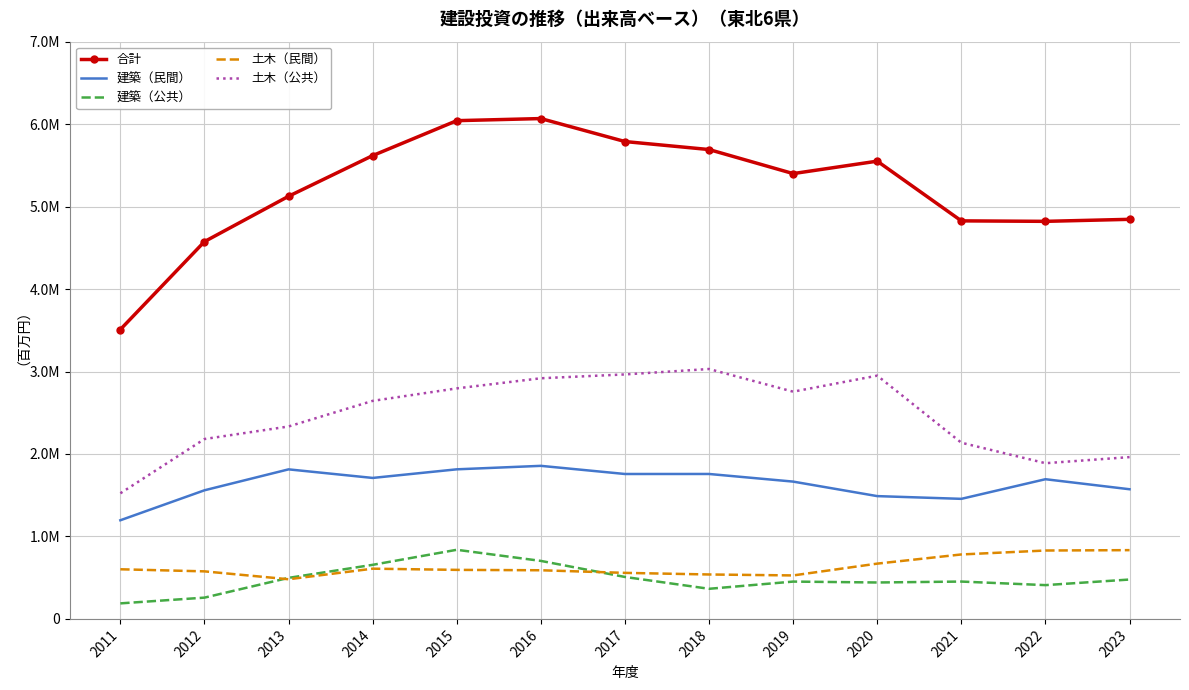

Is the value of 土木（公共） at 2014 greater than the value of 合計 at 2023?

No